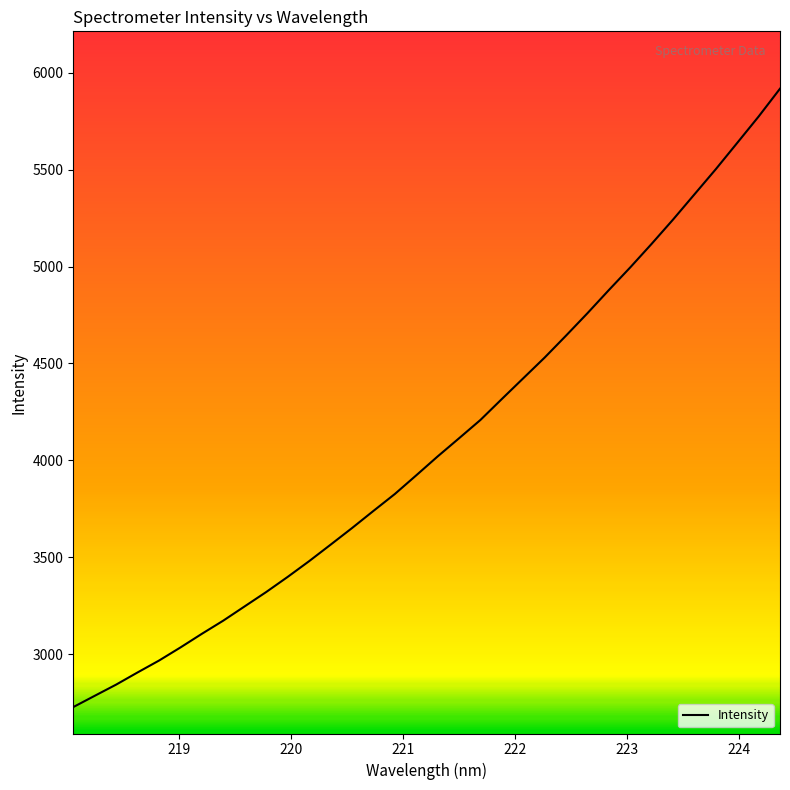

What is the smallest value displayed?

2726.8